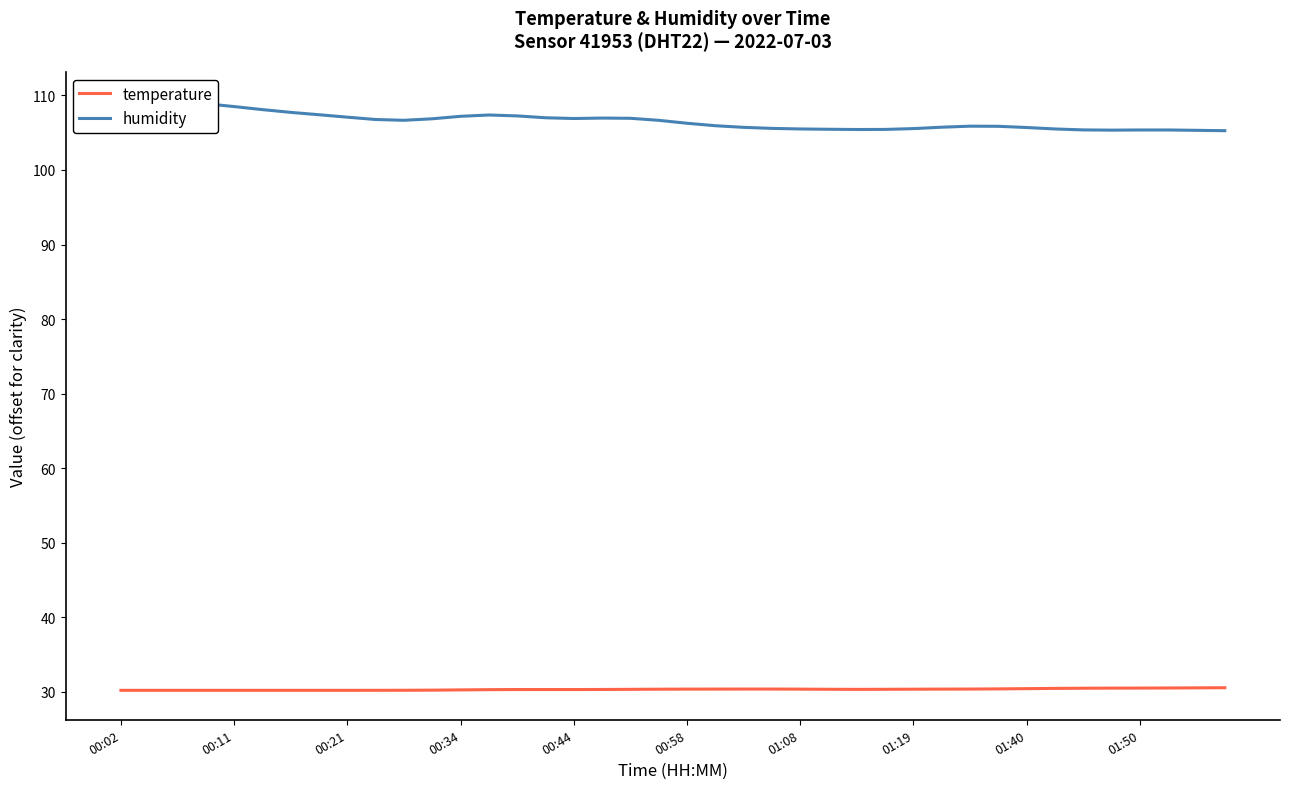

The temperature series shows 44.2 at 01:08. True or false?

False